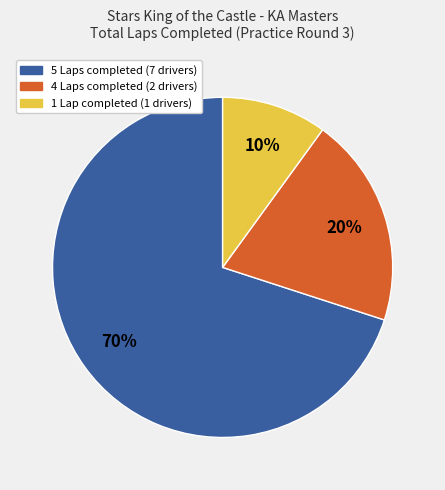

Is there a majority slice in this chart?

Yes